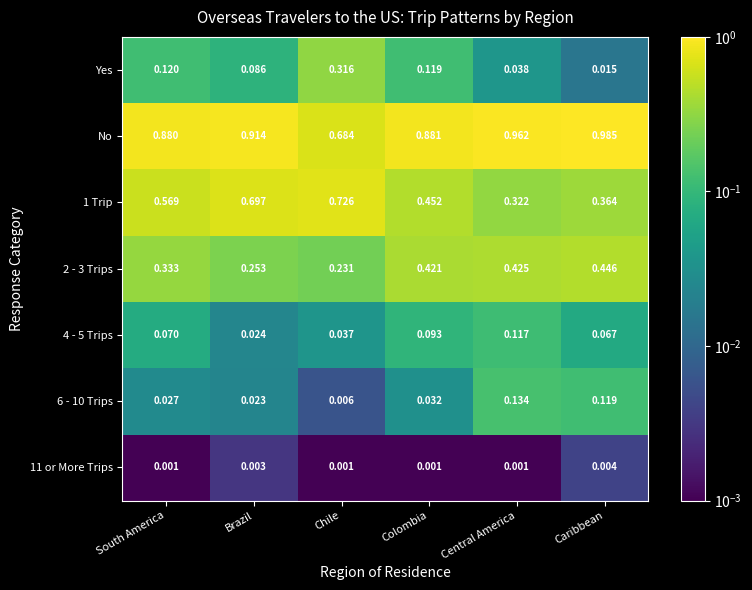

At which category does the chart reach its peak across all series?

Caribbean